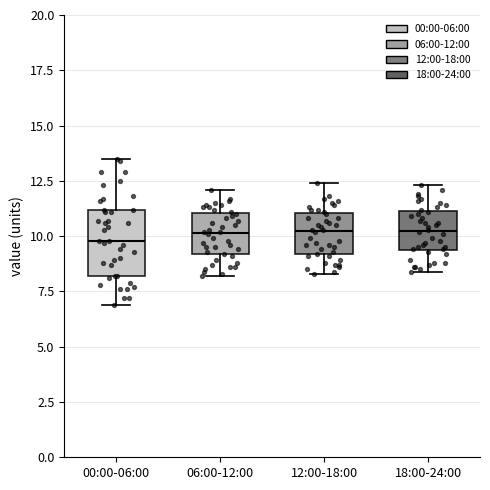

Where is the lower edge of the box for 00:00-06:00 on the y-axis? The values are not printed on the chart, so give them approximately, as read against the axis.

8.0